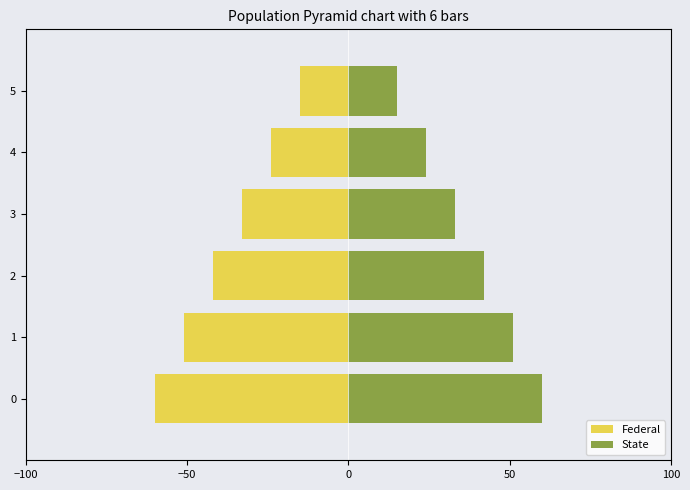

The value of State at 3 is 54. True or false?

False